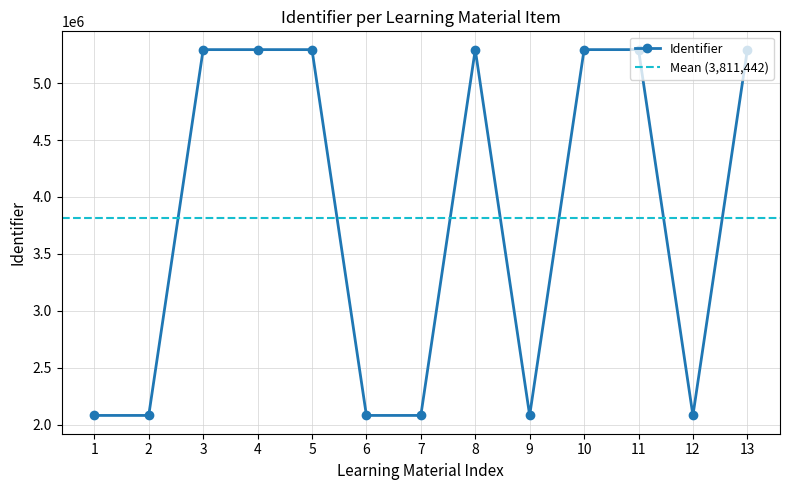

True or false: there are more than 0 points higher than both neighbors.

True